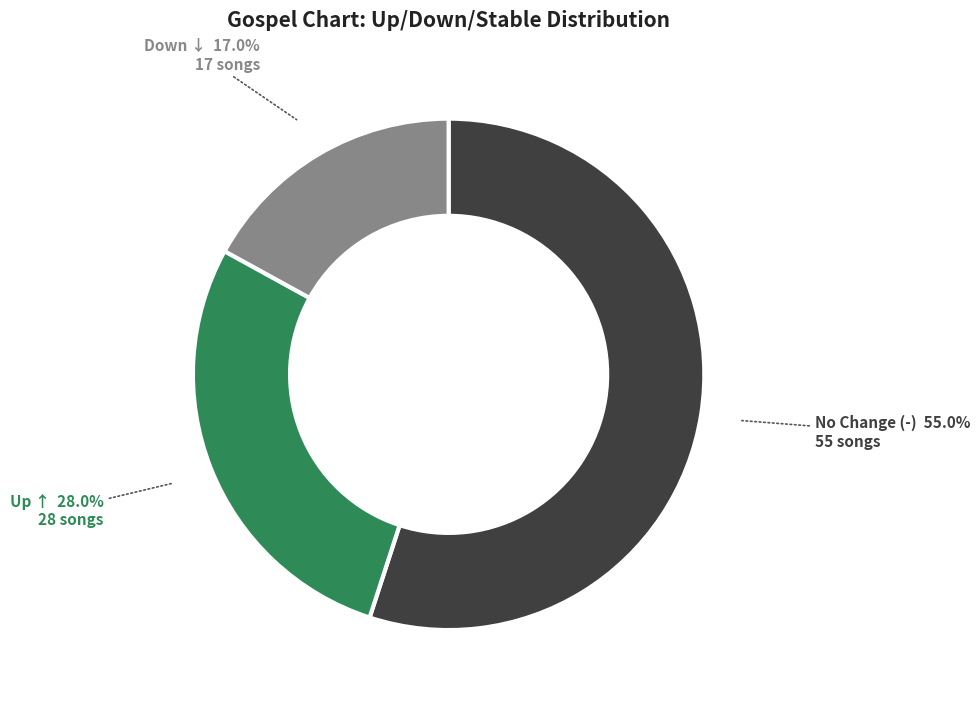

To the nearest percent, what is the average slice percentage?

33%